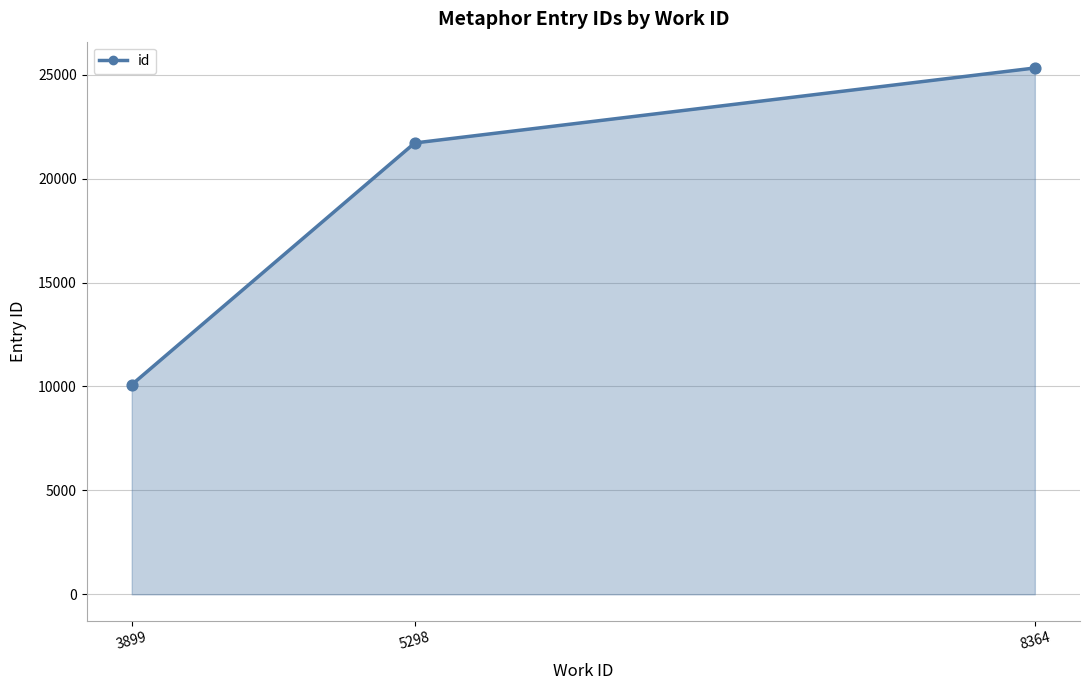

Approximately how many times larger is the value at 8364 compared to 3899?

2.5